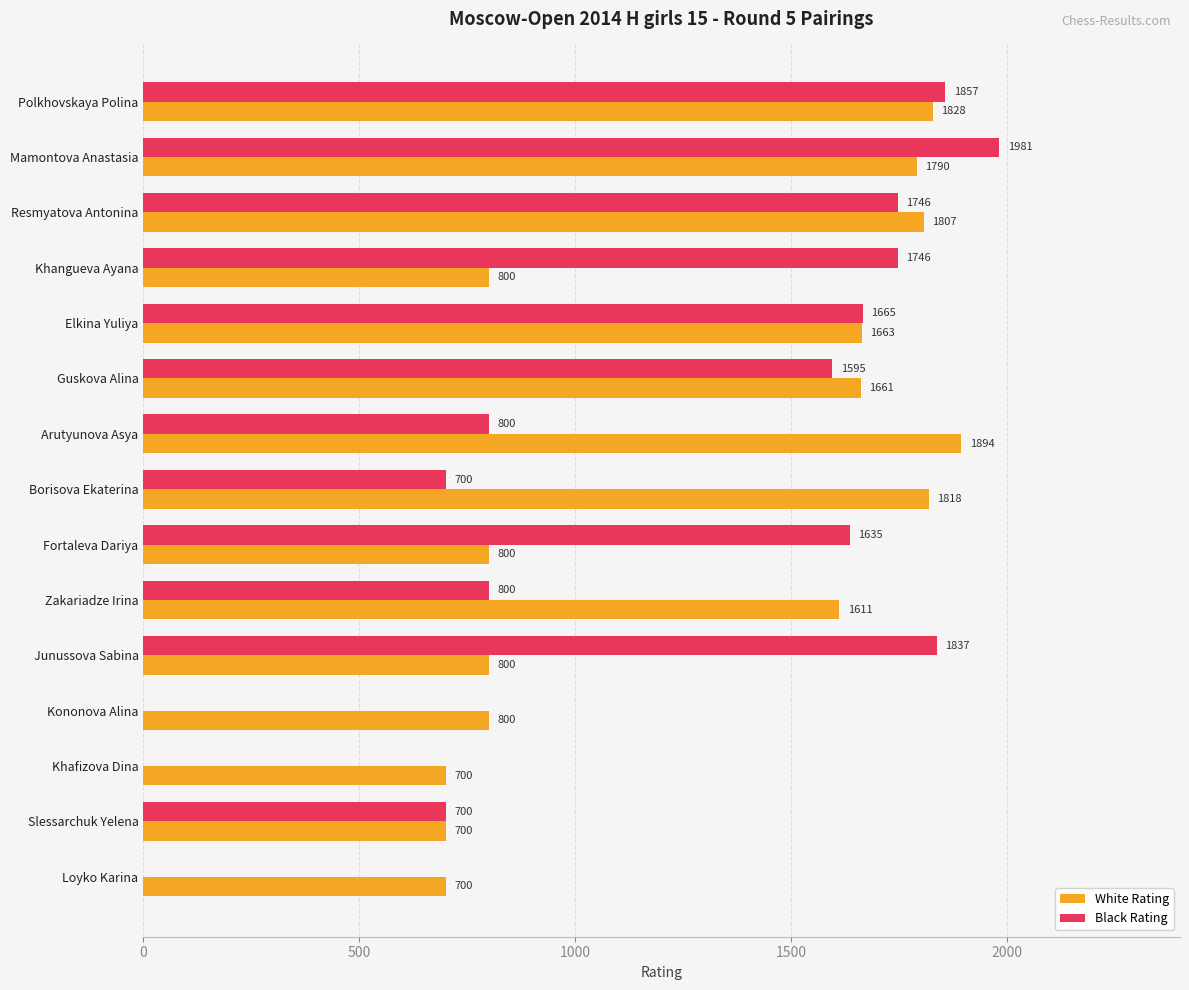

At which category is the sum across all series the highest?

Mamontova Anastasia